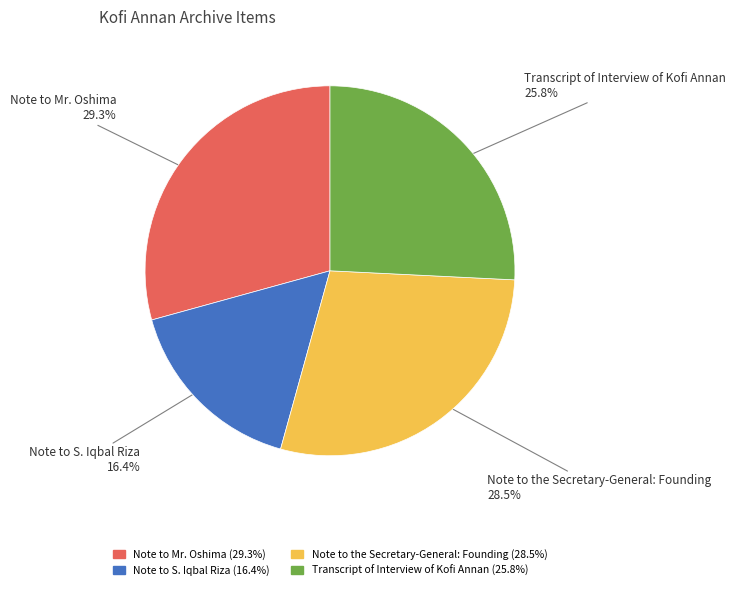

True or false: Note to Mr. Oshima accounts for 29% of the total.

True